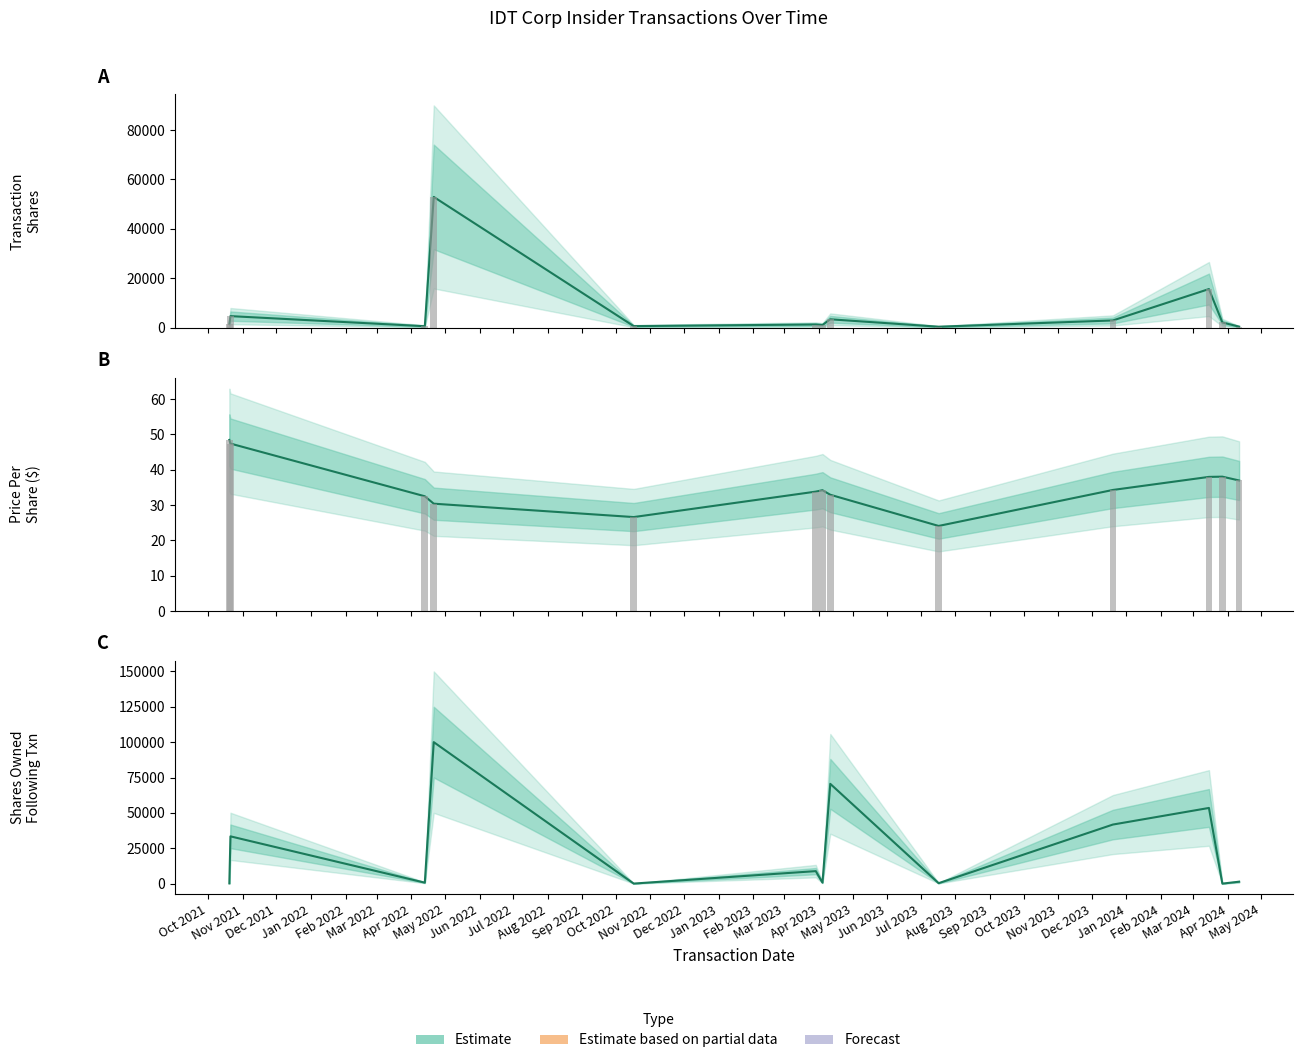

Reading left to right, list all the values displayed in this chart.

transactionShares: 1500.0	4690.0	600.0	52943.0	650.0	1296.0	1100.0	3407.0	400.0	2937.0	15647.0	2115.0	430.0
transactionPricePerShare: 48.4	47.4	32.5	30.4	26.6	33.8	34.2	32.9	24.1	34.2	37.9	38.0	36.9
sharesOwnedFollowingTransaction: 163.0	33408.0	679.0	100000.0	29.0	8828.0	705.0	70513.0	305.0	41741.0	53479.0	0.0	1351.0